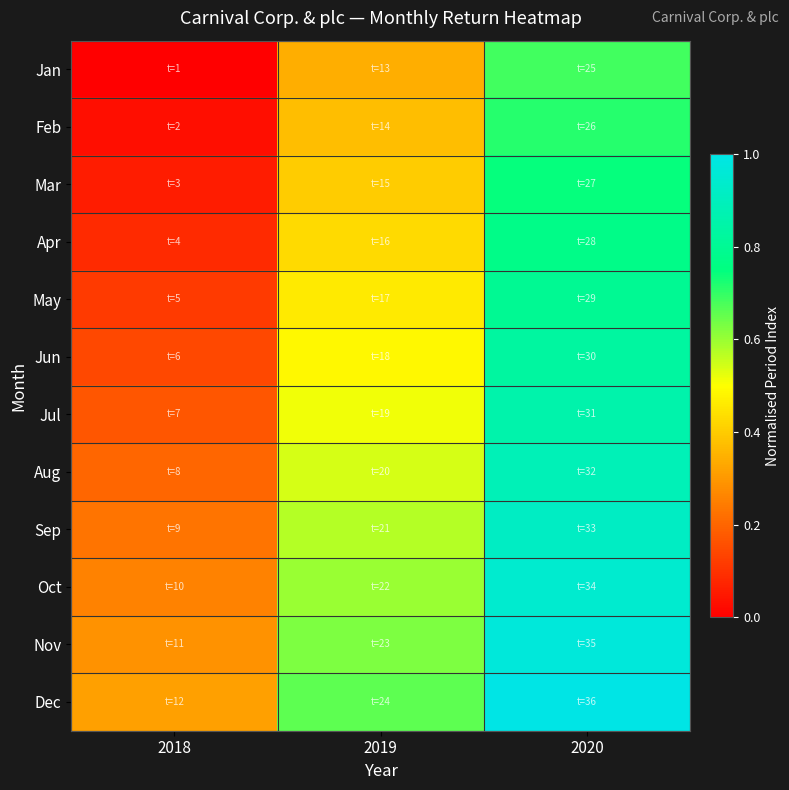

Which series has the largest range (max minus min)?

Jan